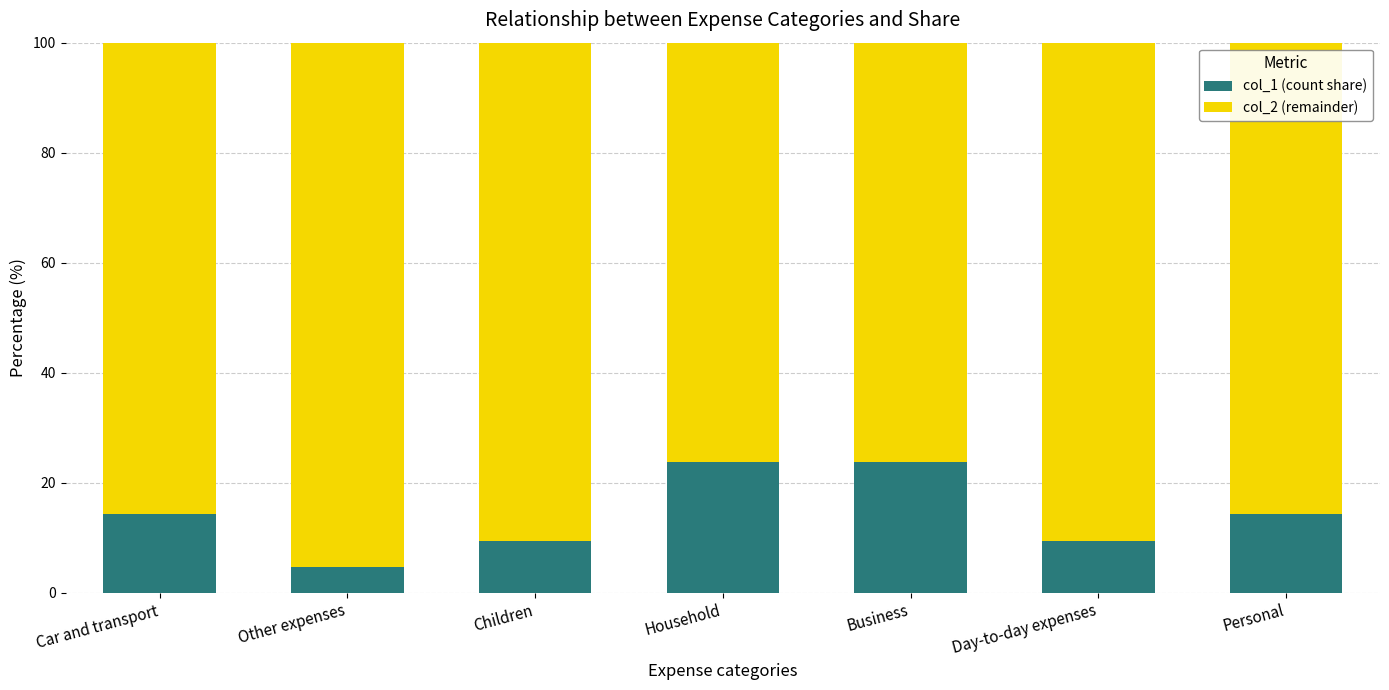

What is the difference between the col_1 (count share) values at Personal and Children?

4.8